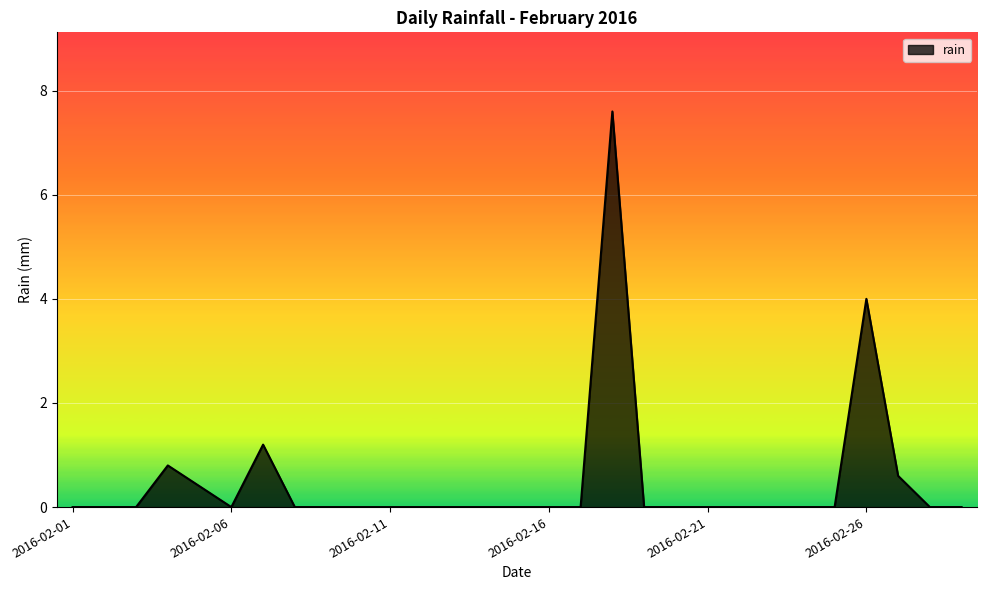

What is the greatest value displayed?

7.6